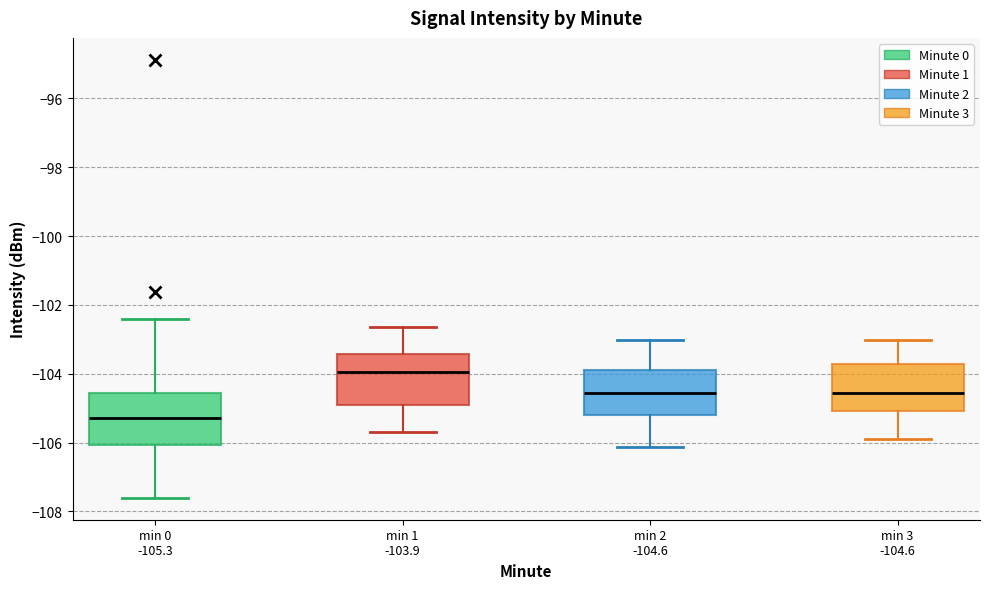

Where is the lower edge of the box for min 0 -105.3 on the y-axis? The values are not printed on the chart, so give them approximately, as read against the axis.

-106.0